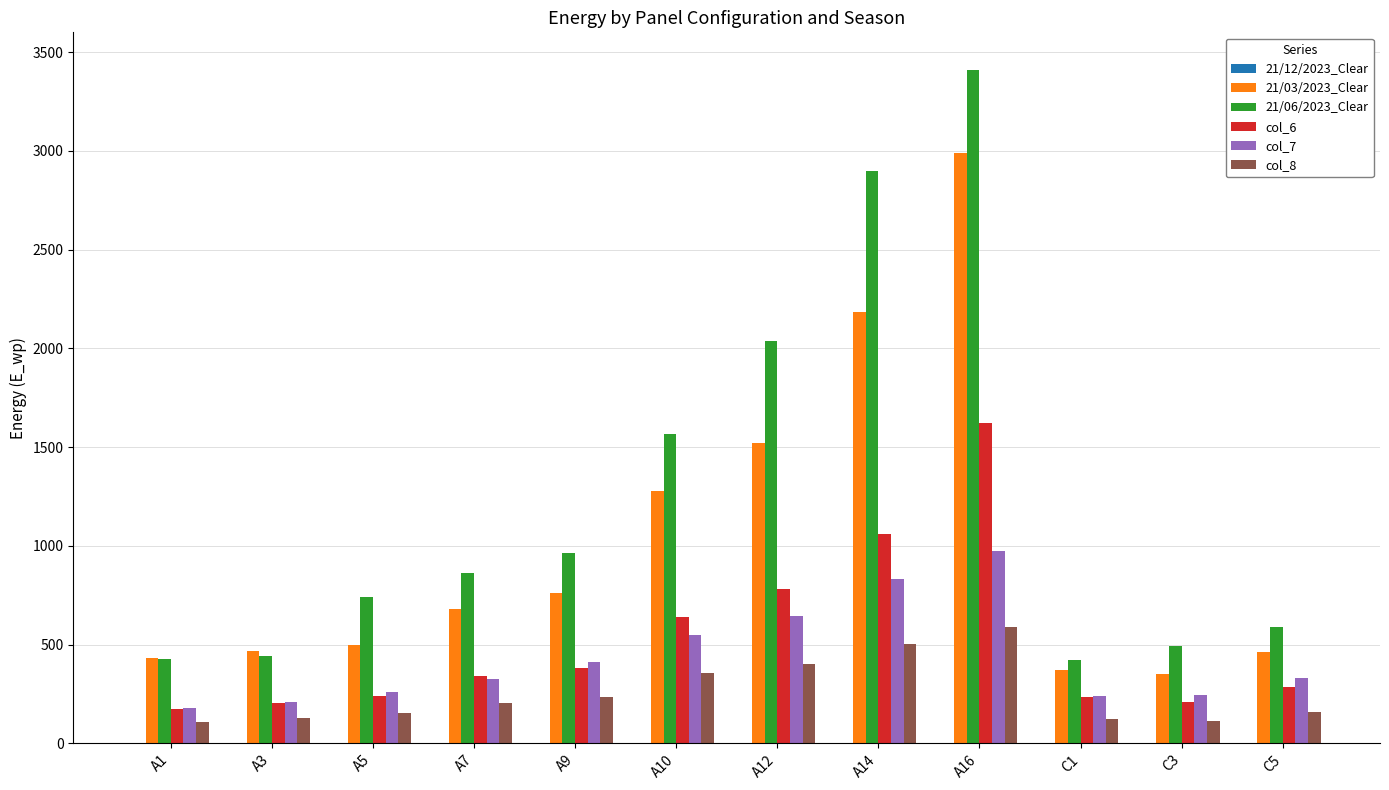

List the series in order of their peak value, highest first.

21/06/2023_Clear, 21/03/2023_Clear, col_6, col_7, col_8